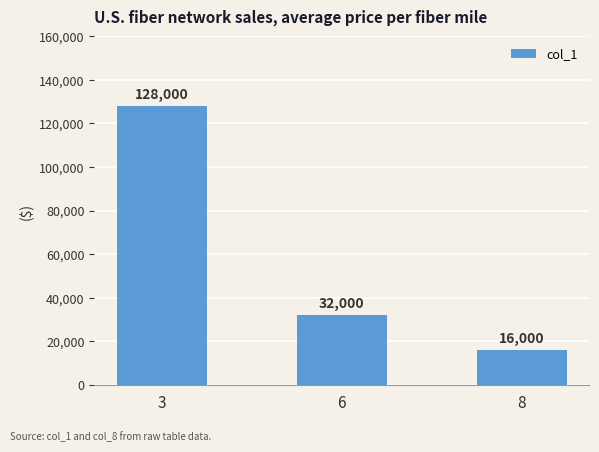

Where does the data first go above 32000?

3